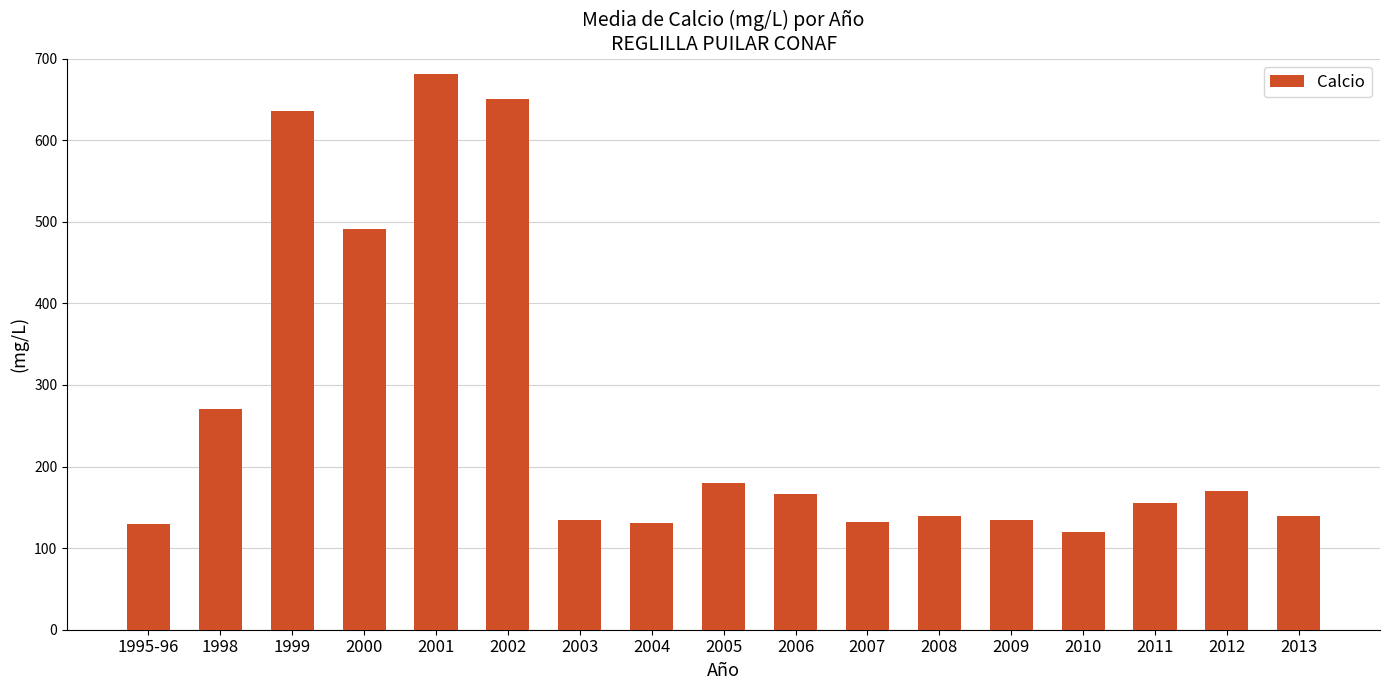

What is the average value?

262.5